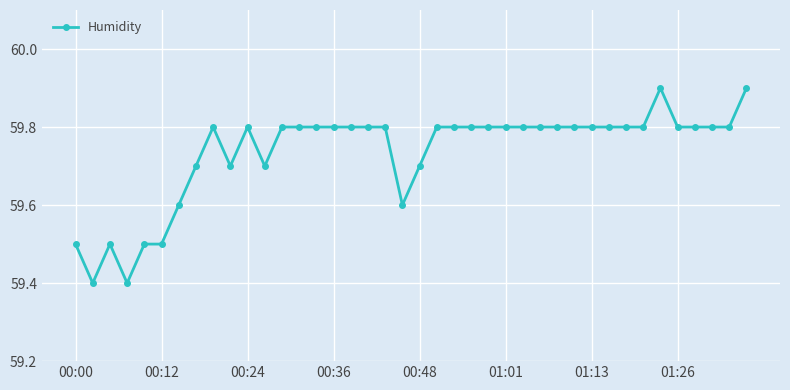

How many lines are shown in the chart?

1